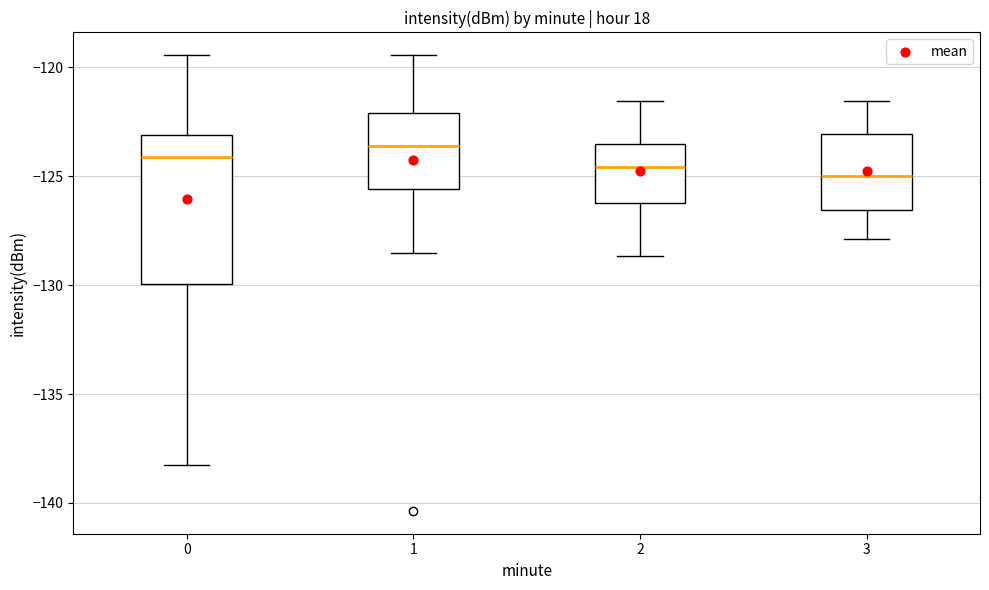

Where is the upper edge of the box at x = 3 on the y-axis? The values are not printed on the chart, so give them approximately, as read against the axis.

-123.0